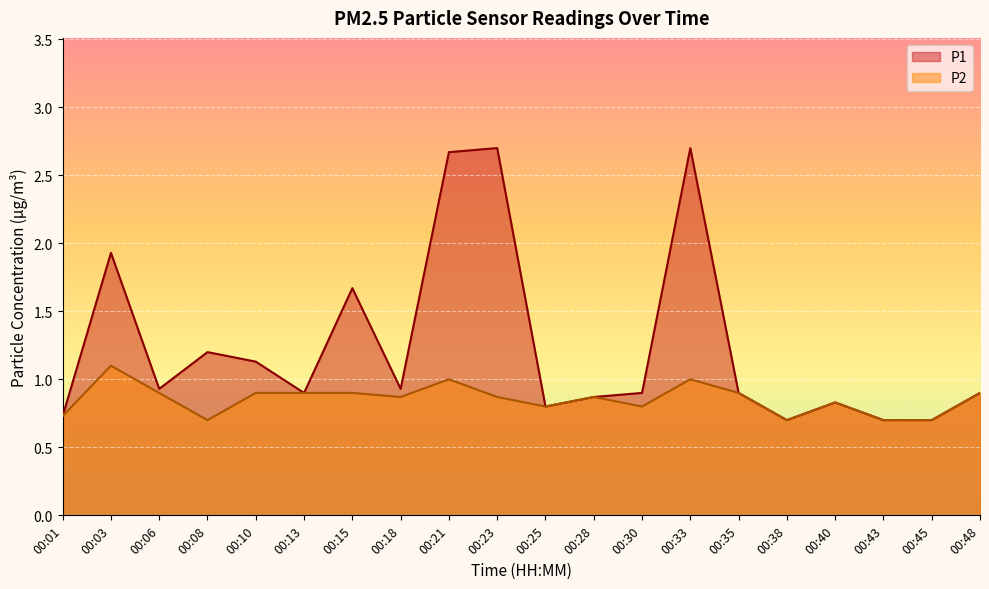

At which label does P2 reach its minimum?

00:08